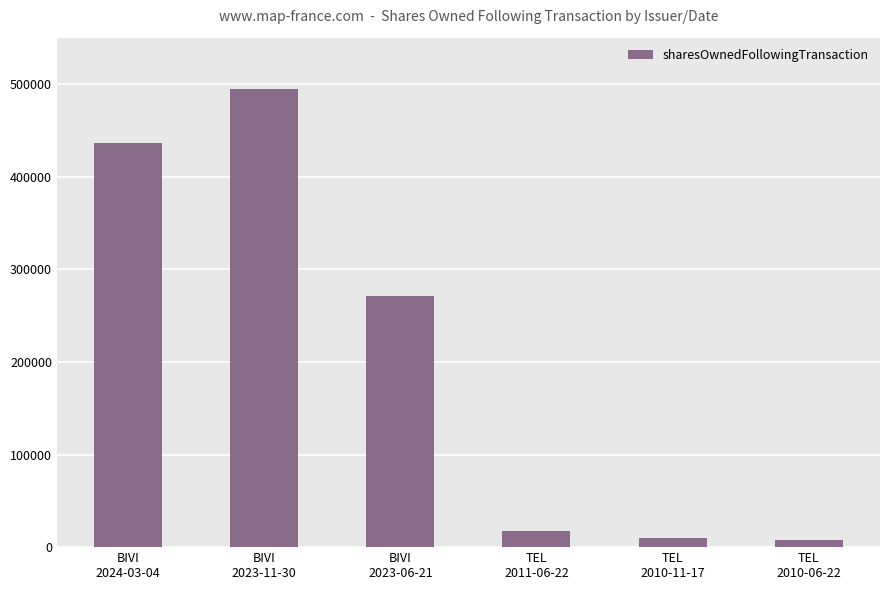

Between BIVI
2023-06-21 and BIVI
2024-03-04, which is larger?

BIVI
2024-03-04